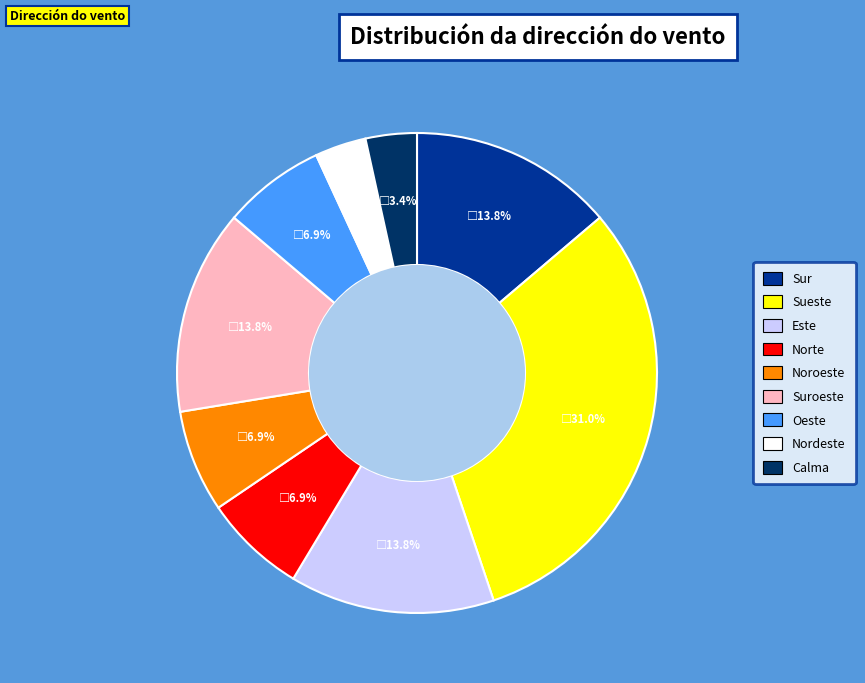

Is there any slice that represents more than half of the pie?

No